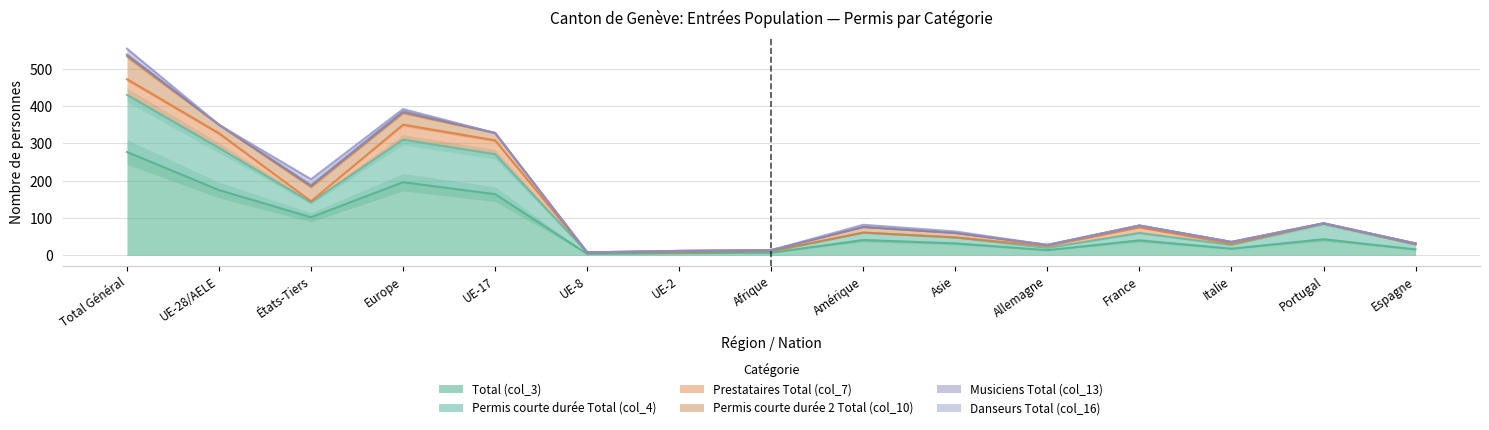

True or false: Permis courte durée 2 Total (col_10) and Danseurs Total (col_16) intersect in this chart.

False